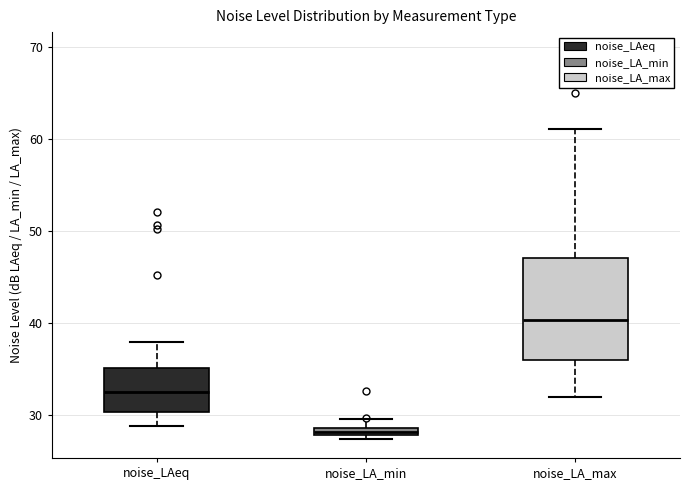

Which box has the lowest median line?

noise_LA_min